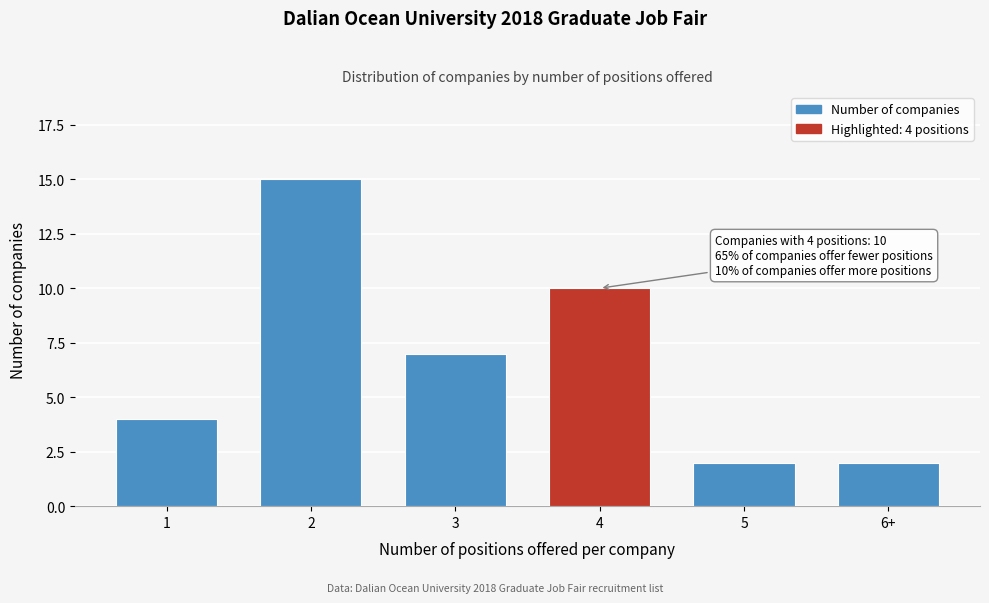

Reading left to right, list all the values displayed in this chart.

1=4	2=15	3=7	4=10	5=2	6+=2